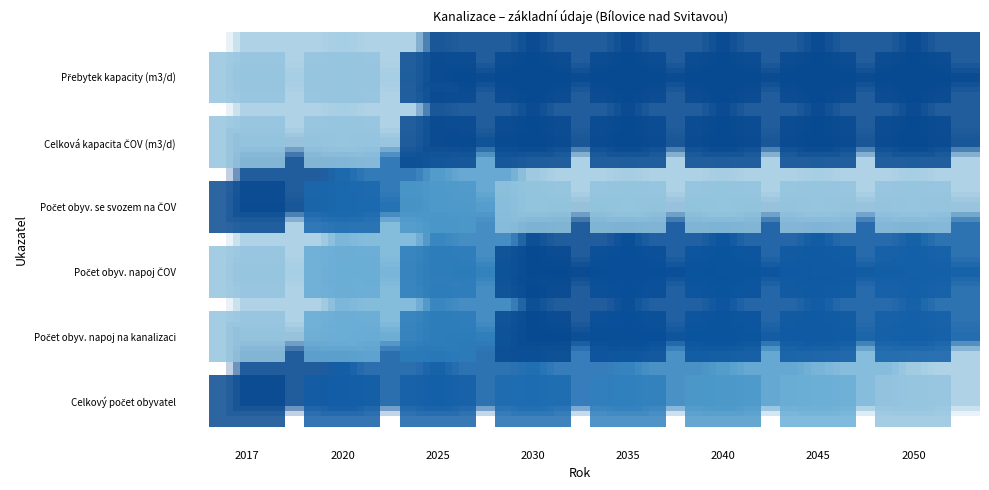

What is the sum of the Přebytek kapacity (m3/d) values at 2020 and 2050?

2463